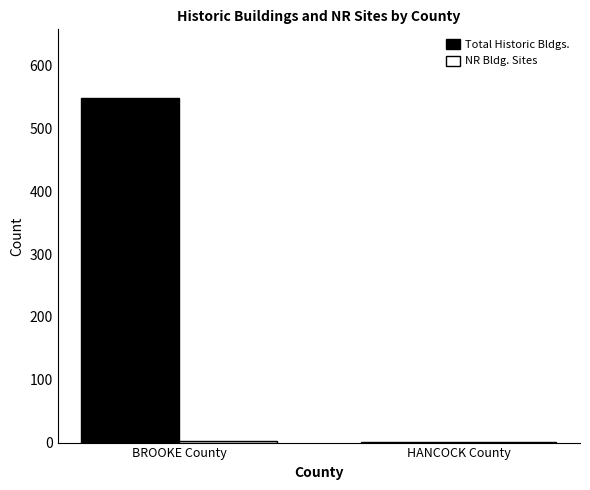

Which series changed the most between BROOKE County and HANCOCK County?

Total Historic Bldgs.